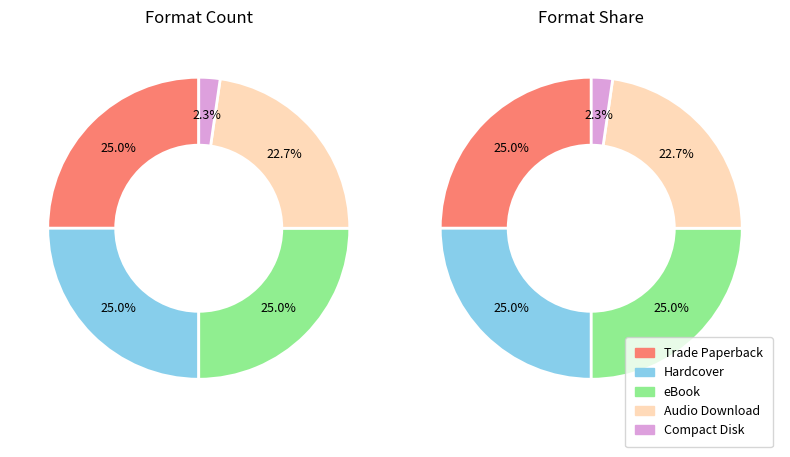

Is it true that Audio Download is 12% of the pie?

False